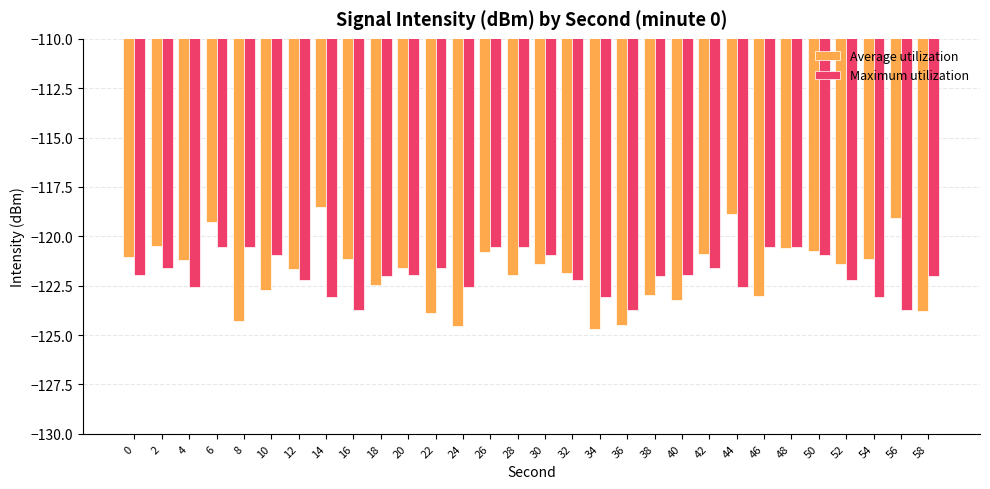

What value does the Maximum utilization series have at 14?

-123.1